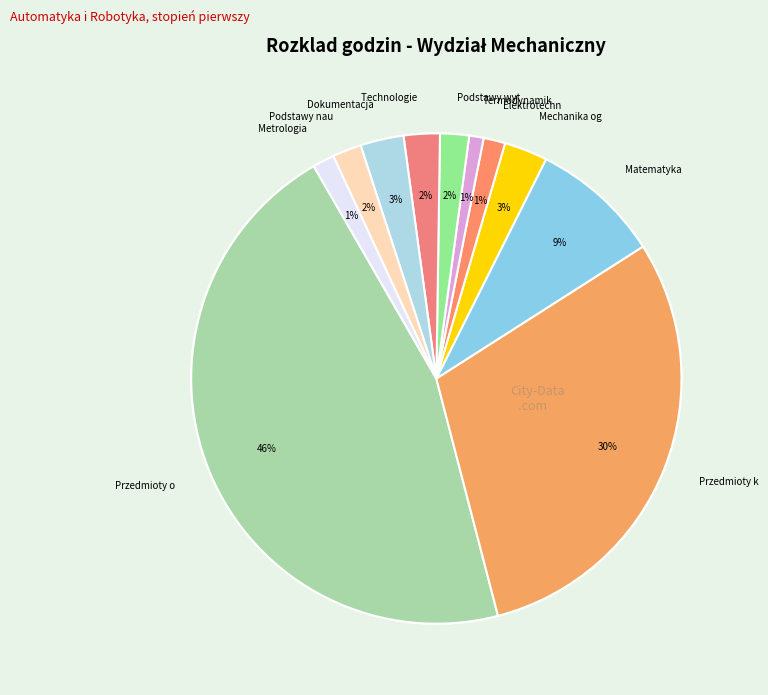

What is the change in value from Matematyka to Metrologia?

-225